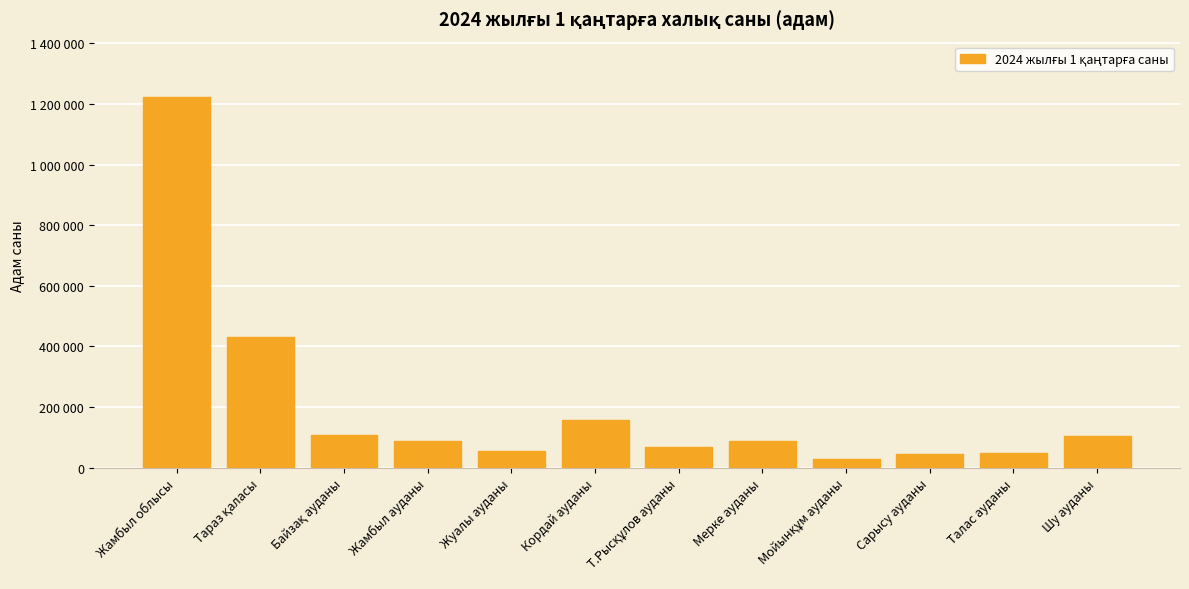

What is the minimum value shown in the chart?

28435